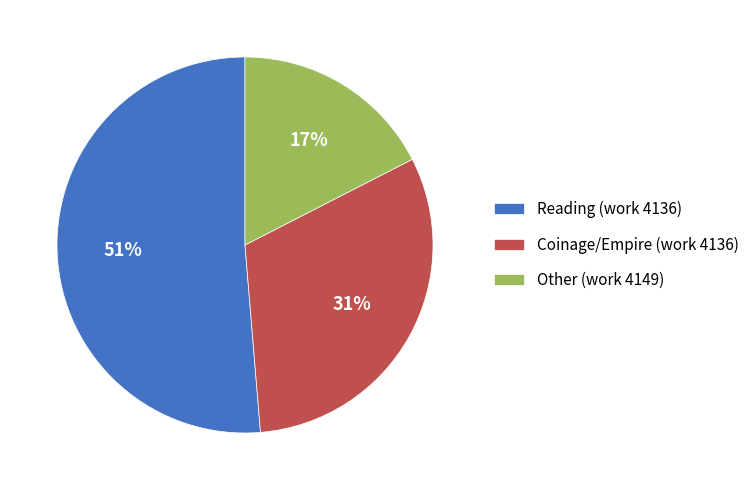

Is there a majority slice in this chart?

Yes